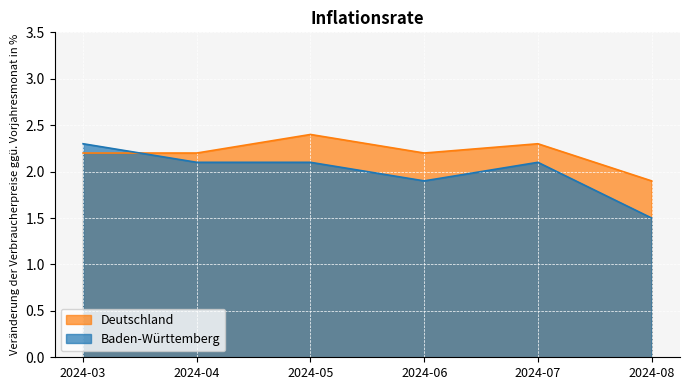

What is the average value of the Baden-Württemberg series?

2.0